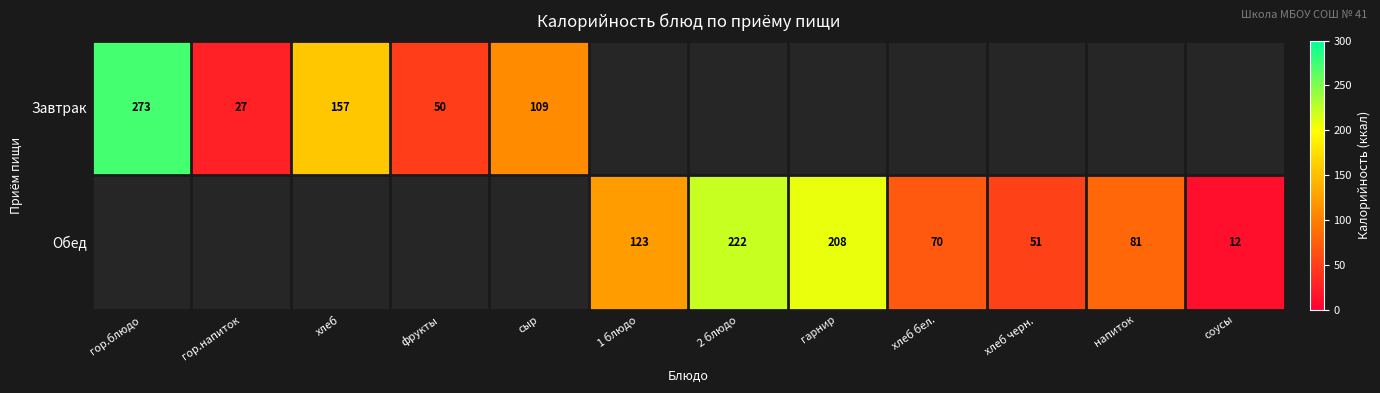

Is the value of Обед at хлеб черн. greater than the value of Завтрак at фрукты?

Yes